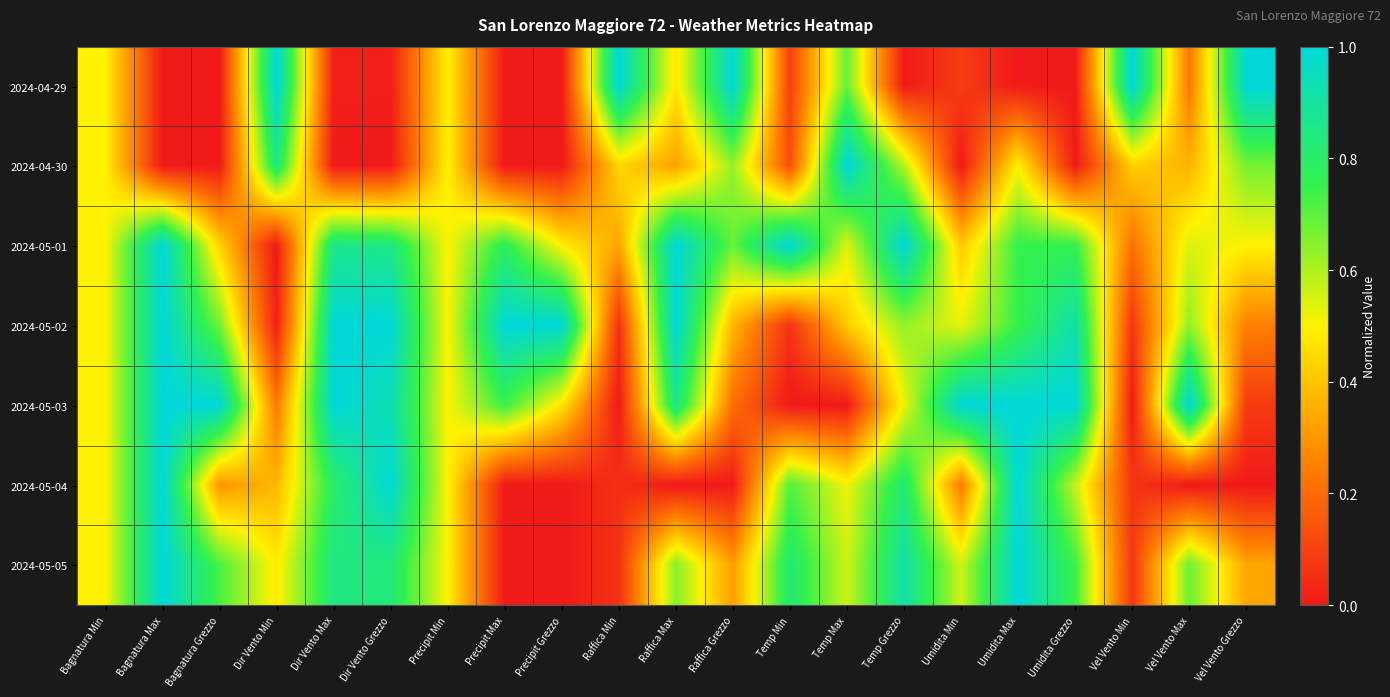

At how many categories does at least one series exceed 0?

21